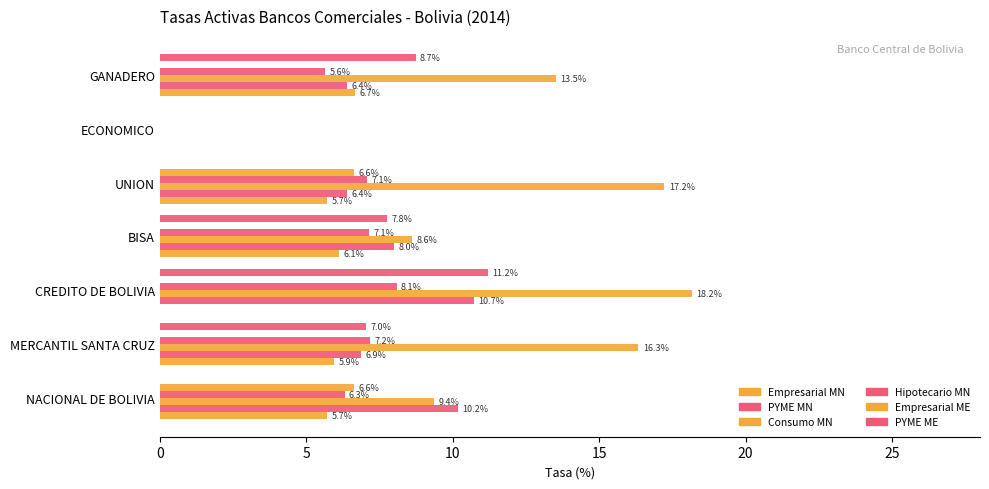

How many values in Hipotecario MN are above zero?

6